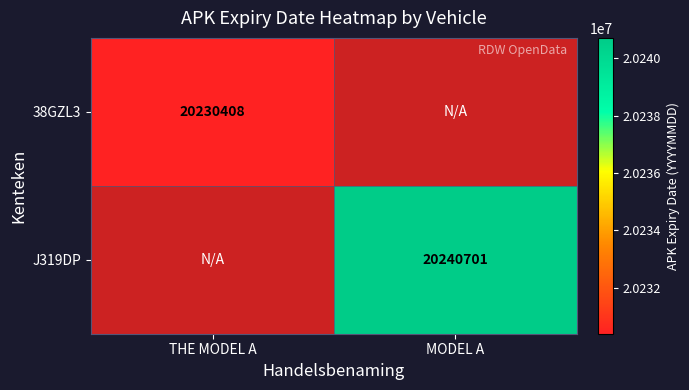

Is the value of 38GZL3 at THE MODEL A greater than the value of J319DP at MODEL A?

No